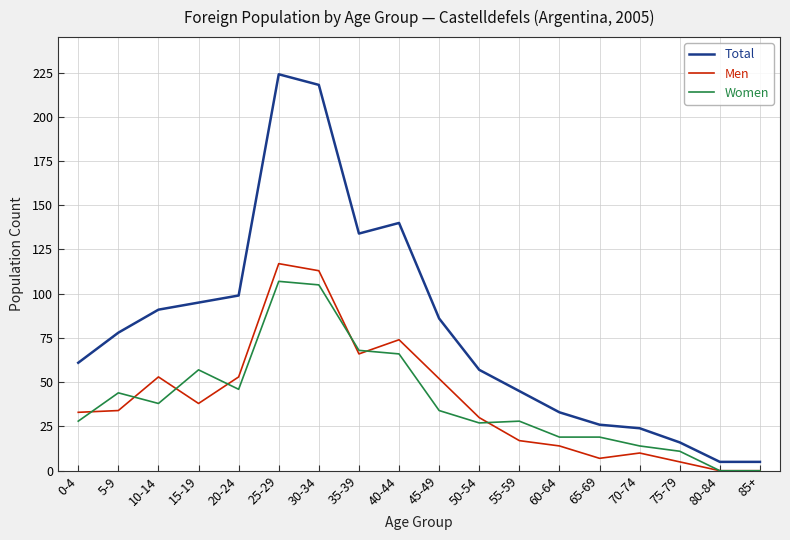

The value of Women at 80-84 is -36. True or false?

False